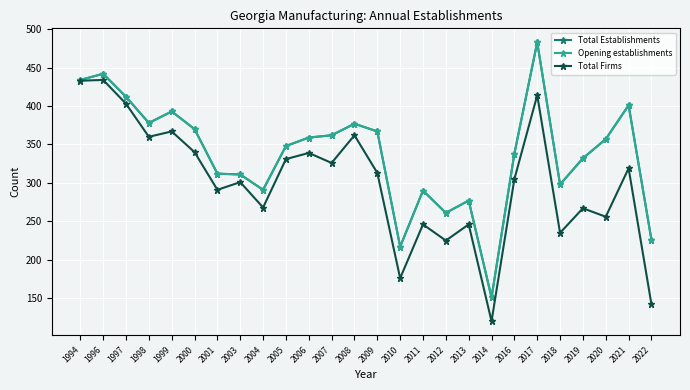

What is the spread (max minus min) of values at 2014?

31